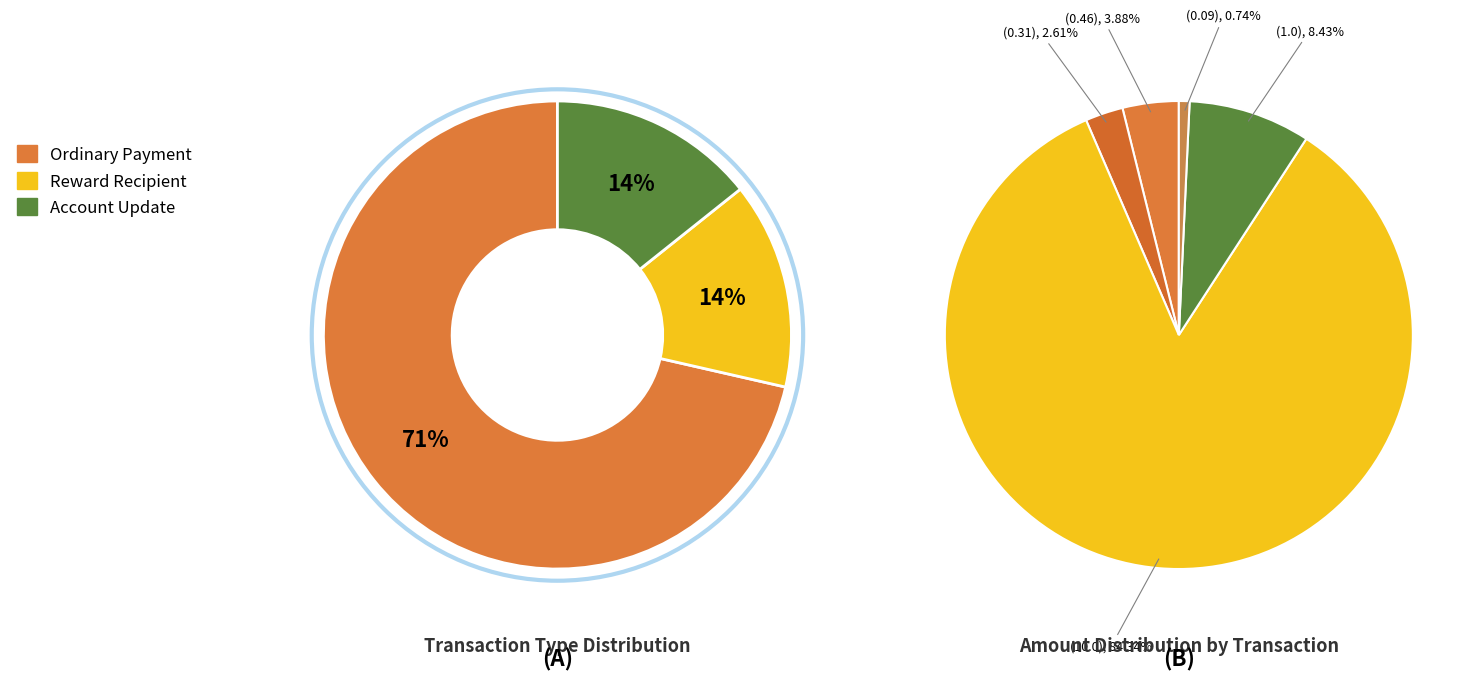

Which slice is the largest?

Ordinary Payment